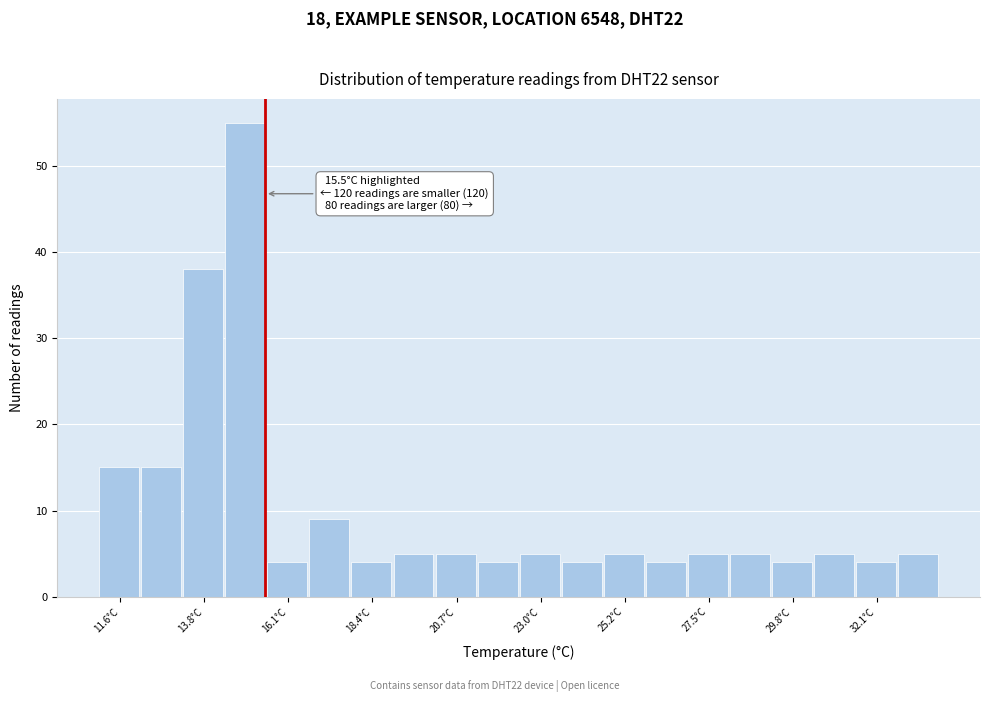

Around what value on the x-axis is the tallest bar? Give the approximate position of its centre, as read against the axis.

15.0